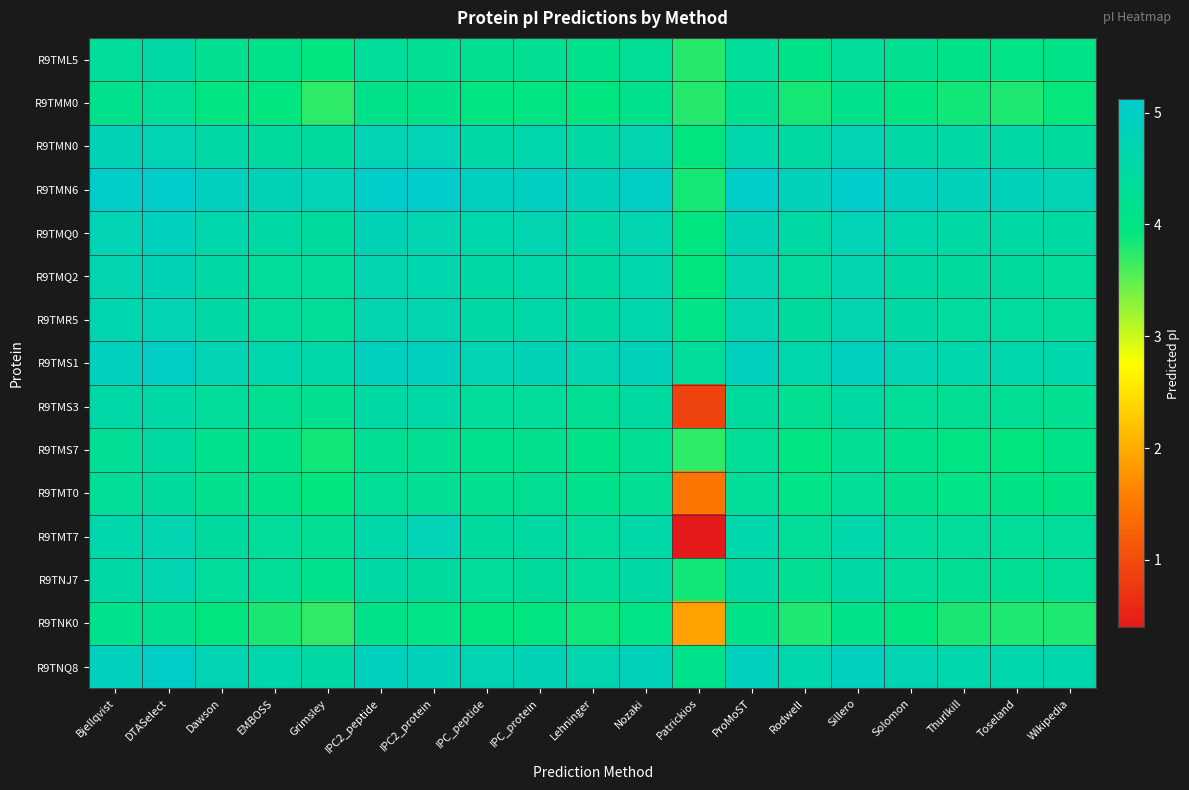

What is the greatest value displayed?

5.1